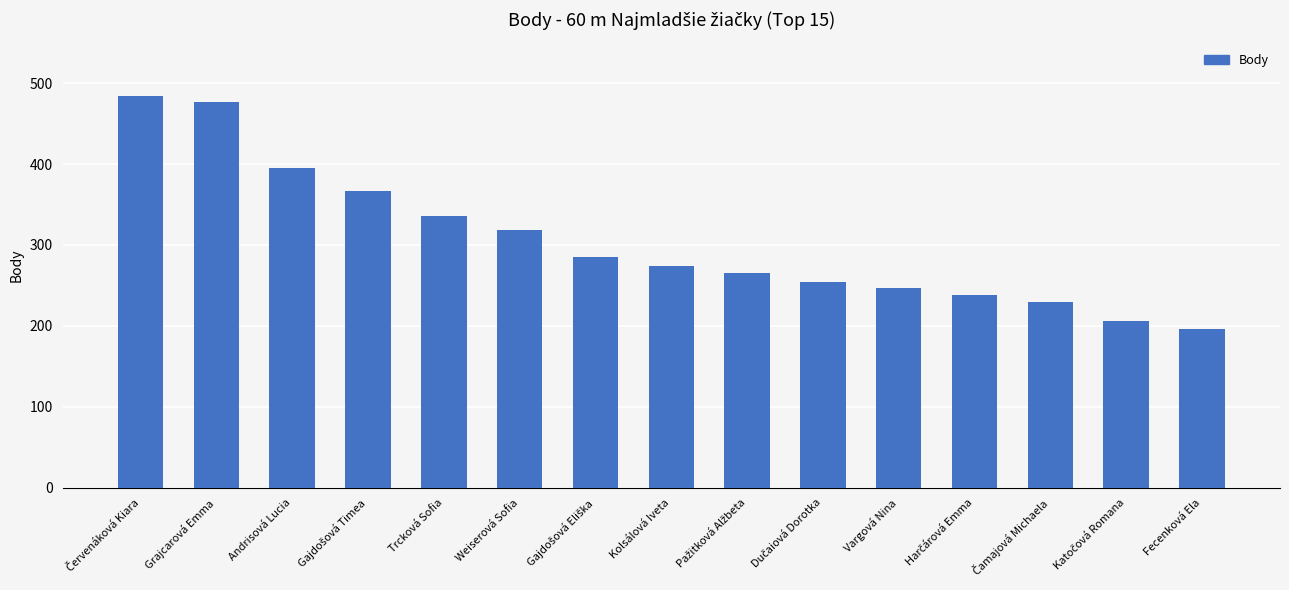

Does the chart contain stacked bars?

No